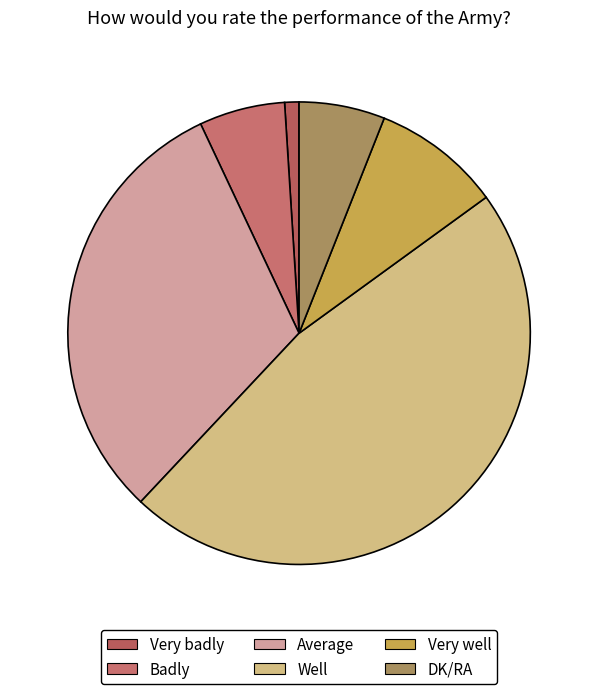

Is Badly the majority of the pie?

No